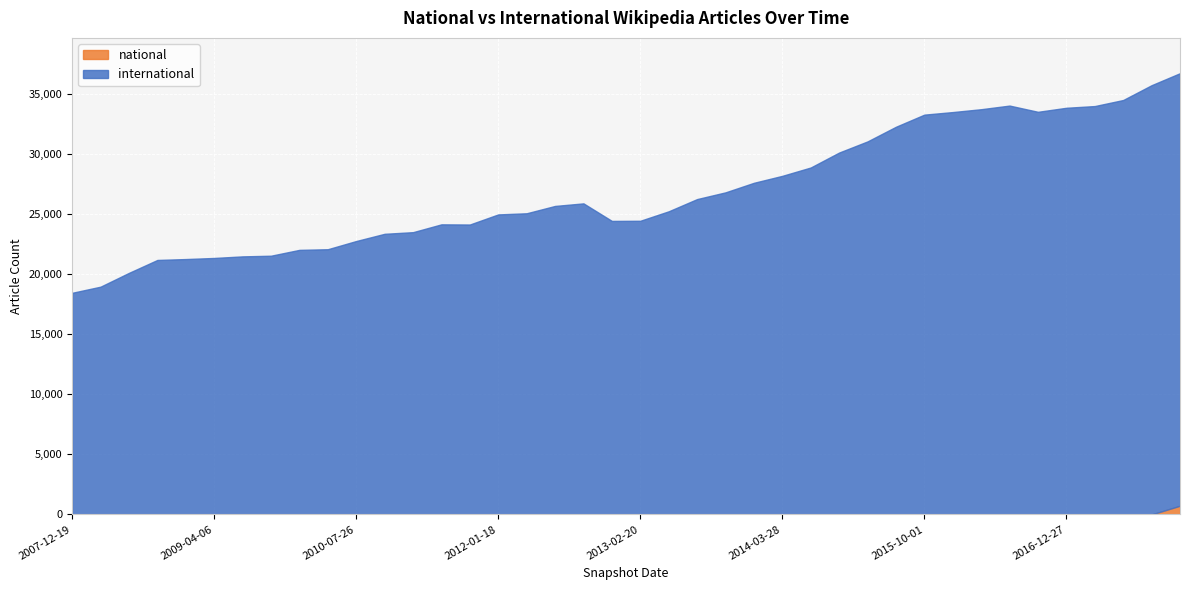

What is the label of the 8th point from the right?

2016-04-05